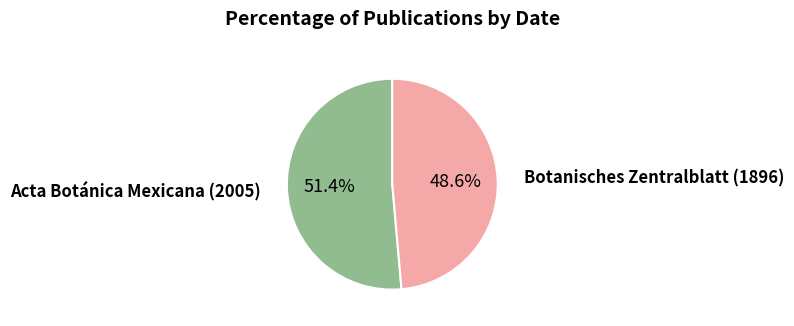

Is there a majority slice in this chart?

Yes